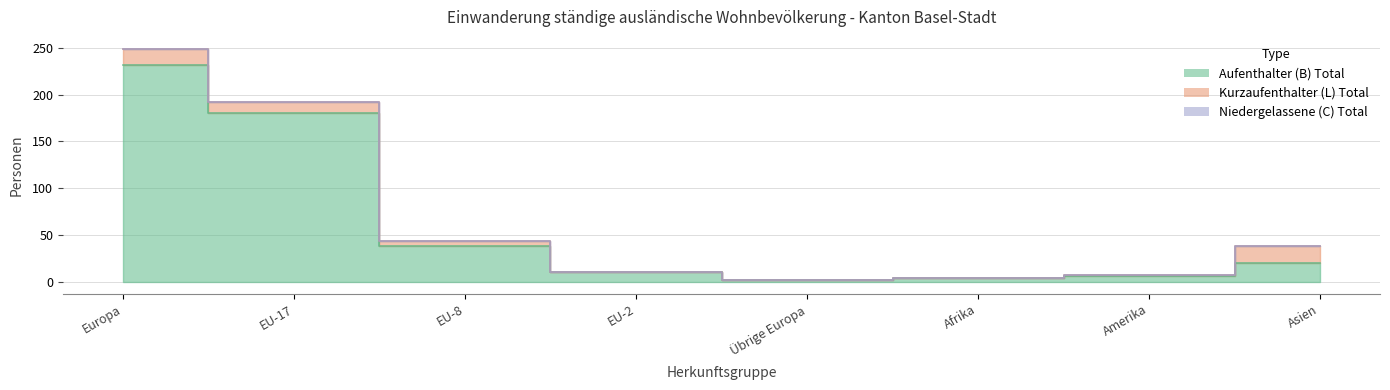

Which series changed the most between EU-17 and Asien?

Aufenthalter (B) Total